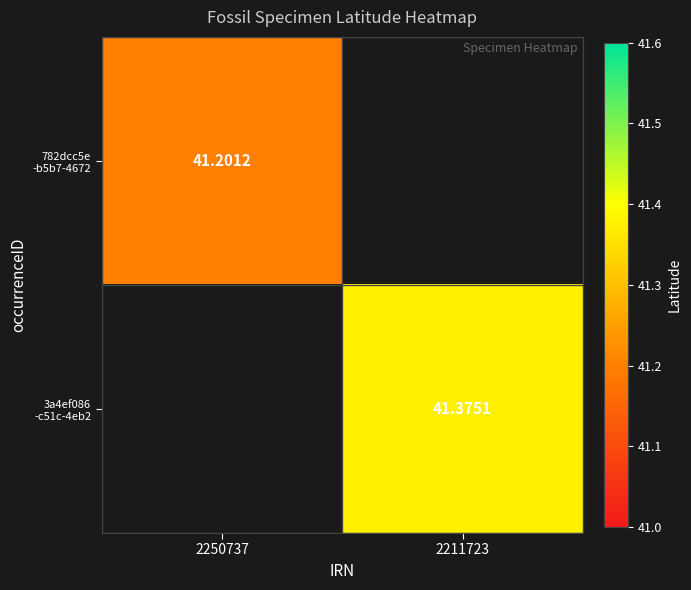

What is the greatest value displayed?

41.4